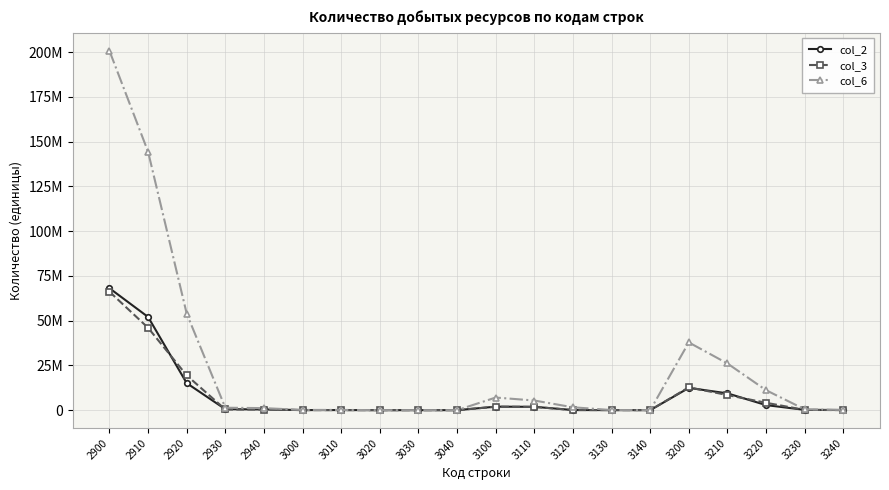

Does the chart have visible grid lines?

Yes